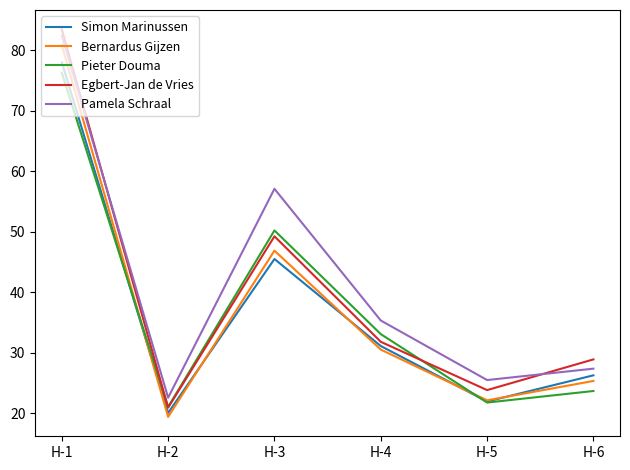

What is the difference between the maximum and second lowest values in the Pamela Schraal series?

56.9